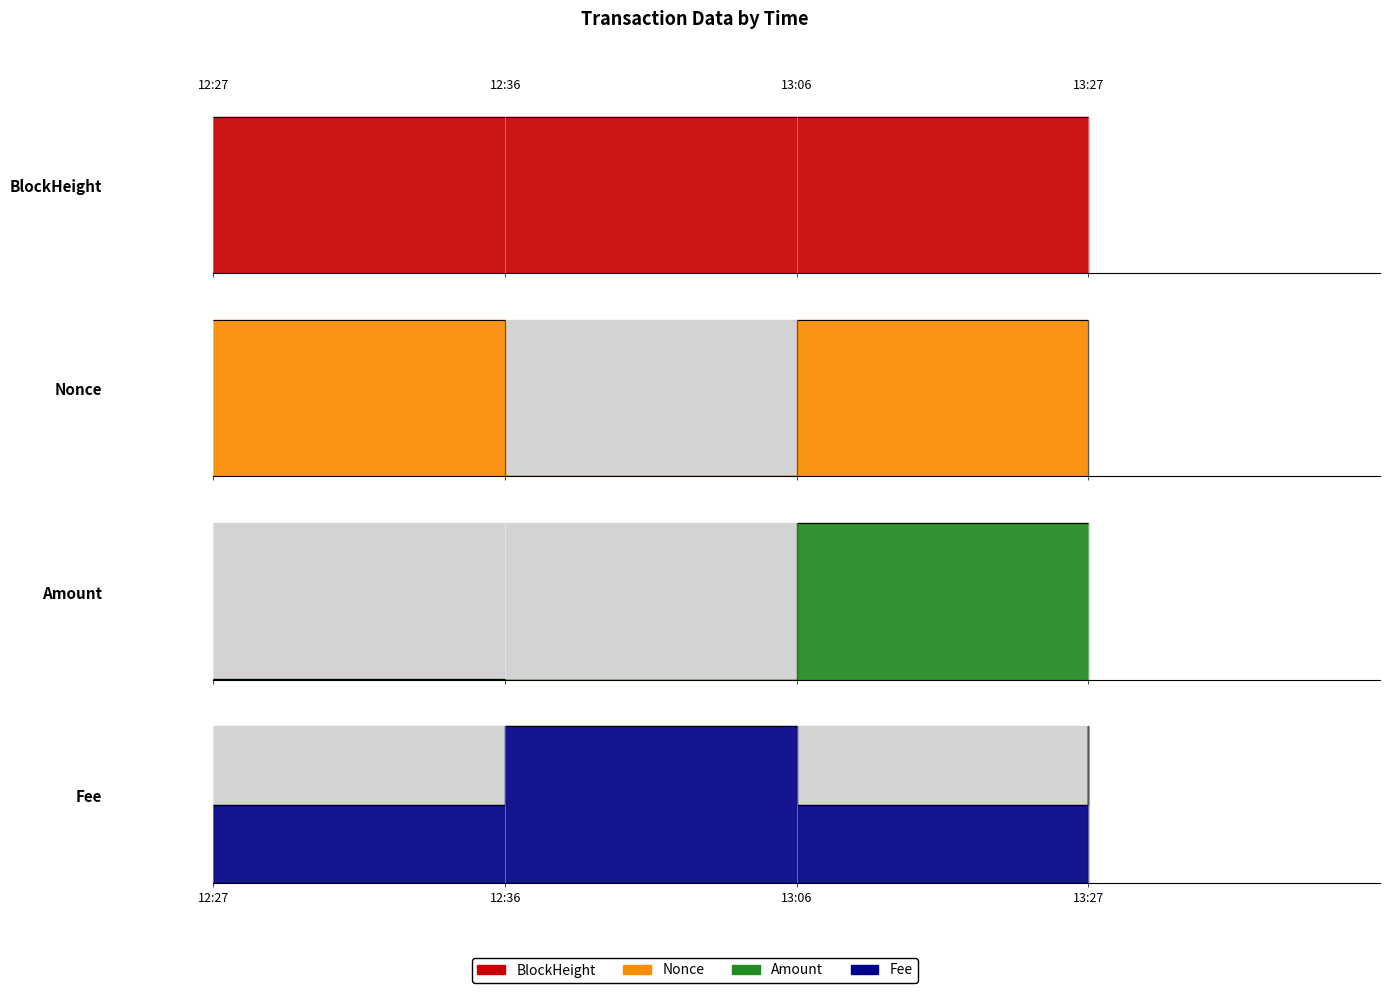

What is the sum of the Fee values at 12:36 and 13:27?

2.0